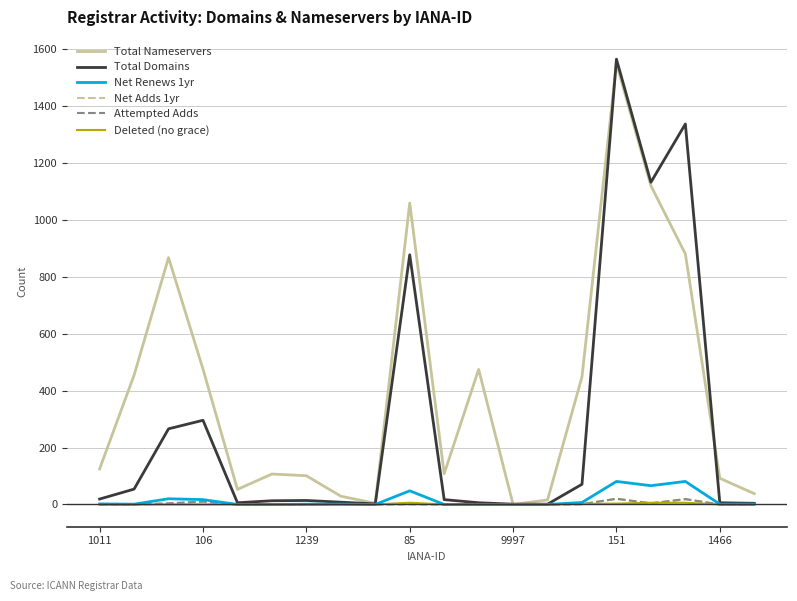

What is the greatest value displayed?

1566